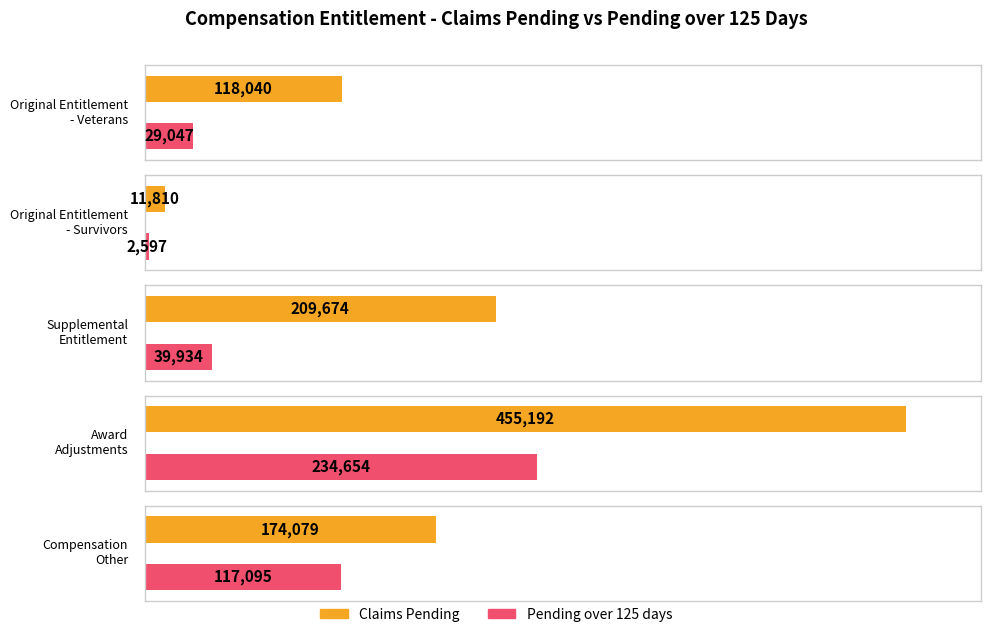

What is the total value across all series at Claims Pending?

968795